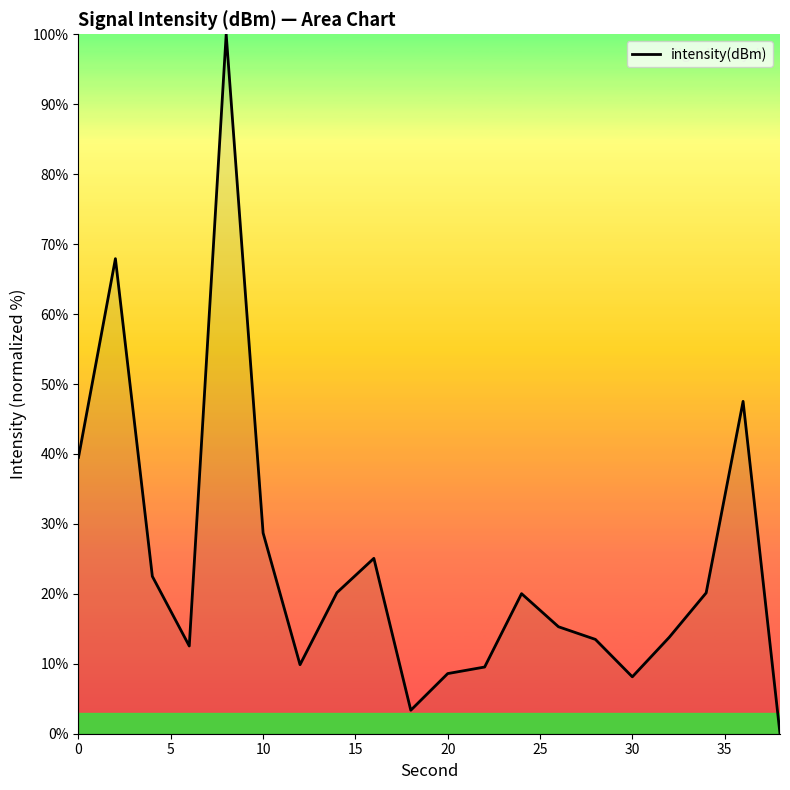

Does the chart display data point markers on the line(s)?

No